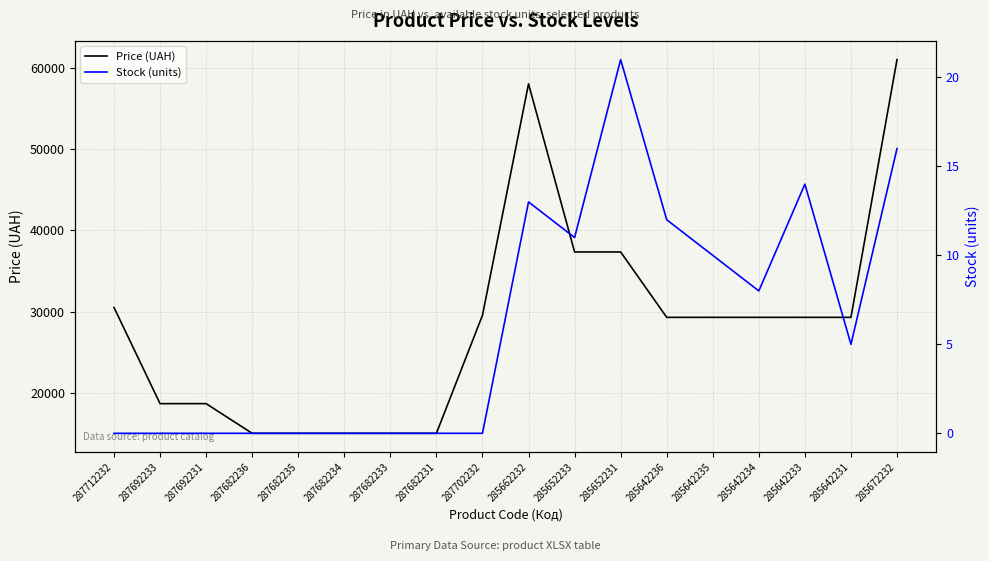

Which series has the largest total across all categories?

Price (UAH)